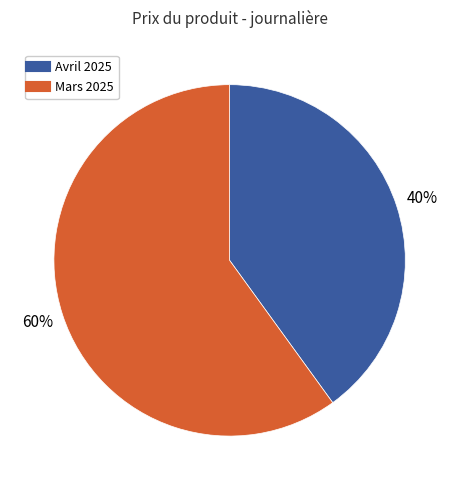

To the nearest percent, what is the difference between the largest and smallest slice percentages?

20%